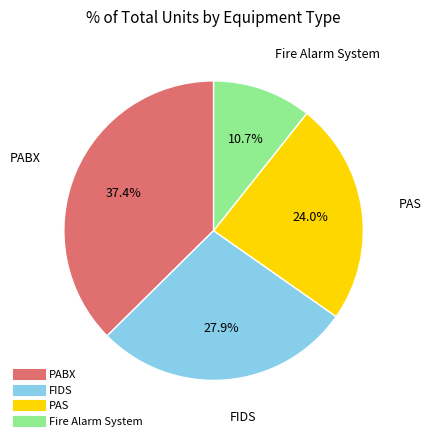

Does Fire Alarm System account for over 50% of the chart?

No